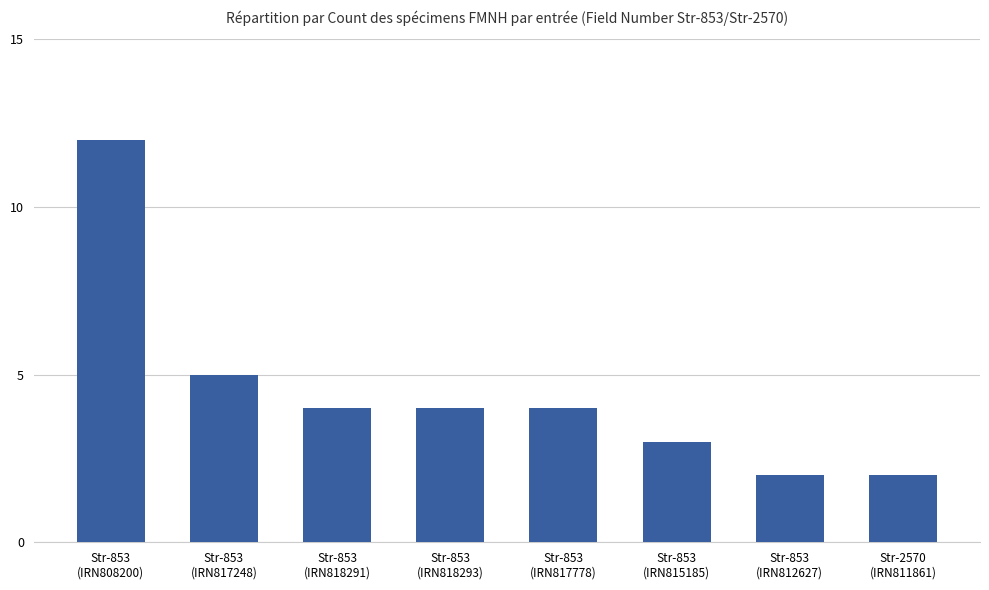

What is the change in value from Str-853
(IRN808200) to Str-2570
(IRN811861)?

-10